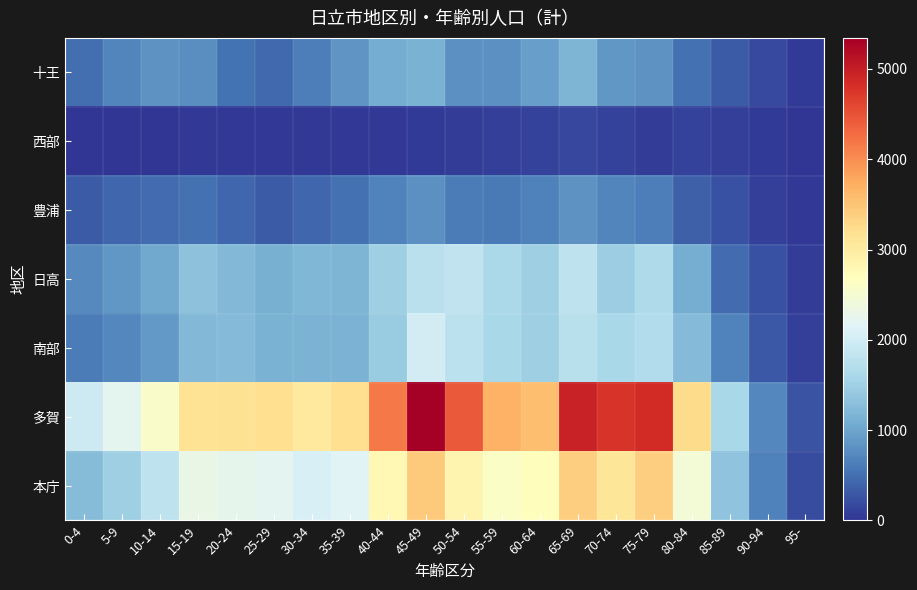

Reading right to left, extract all data points from this chart.

本庁: 95-=195	90-94=666	85-89=1355	80-84=2449	75-79=3385	70-74=3097	65-69=3391	60-64=2706	55-59=2601	50-54=2853	45-49=3439	40-44=2779	35-39=2159	30-34=2069	25-29=2192	20-24=2241	15-19=2298	10-14=1803	5-9=1488	0-4=1262
多賀: 95-=261	90-94=712	85-89=1604	80-84=3248	75-79=4852	70-74=4762	65-69=4961	60-64=3552	55-59=3684	50-54=4432	45-49=5343	40-44=4161	35-39=3195	30-34=3027	25-29=3209	20-24=3164	15-19=3134	10-14=2580	5-9=2216	0-4=1942
南部: 95-=95	90-94=303	85-89=673	80-84=1233	75-79=1671	70-74=1599	65-69=1748	60-64=1482	55-59=1596	50-54=1789	45-49=2013	40-44=1455	35-39=1150	30-34=1149	25-29=1131	20-24=1238	15-19=1226	10-14=888	5-9=721	0-4=609
日高: 95-=76	90-94=237	85-89=473	80-84=1095	75-79=1631	70-74=1466	65-69=1809	60-64=1492	55-59=1624	50-54=1819	45-49=1766	40-44=1495	35-39=1188	30-34=1205	25-29=1112	20-24=1216	15-19=1321	10-14=1043	5-9=870	0-4=750
豊浦: 95-=36	90-94=100	85-89=247	80-84=374	75-79=637	70-74=700	65-69=822	60-64=655	55-59=604	50-54=618	45-49=813	40-44=677	35-39=505	30-34=438	25-29=333	20-24=424	15-19=513	10-14=465	5-9=418	0-4=321
西部: 95-=14	90-94=61	85-89=88	80-84=116	75-79=72	70-74=123	65-69=149	60-64=118	55-59=90	50-54=67	45-49=42	40-44=32	35-39=34	30-34=30	25-29=30	20-24=32	15-19=37	10-14=15	5-9=12	0-4=3
十王: 95-=55	90-94=175	85-89=329	80-84=507	75-79=833	70-74=859	65-69=1183	60-64=955	55-59=812	50-54=803	45-49=1140	40-44=1080	35-39=839	30-34=635	25-29=459	20-24=535	15-19=780	10-14=829	5-9=705	0-4=490